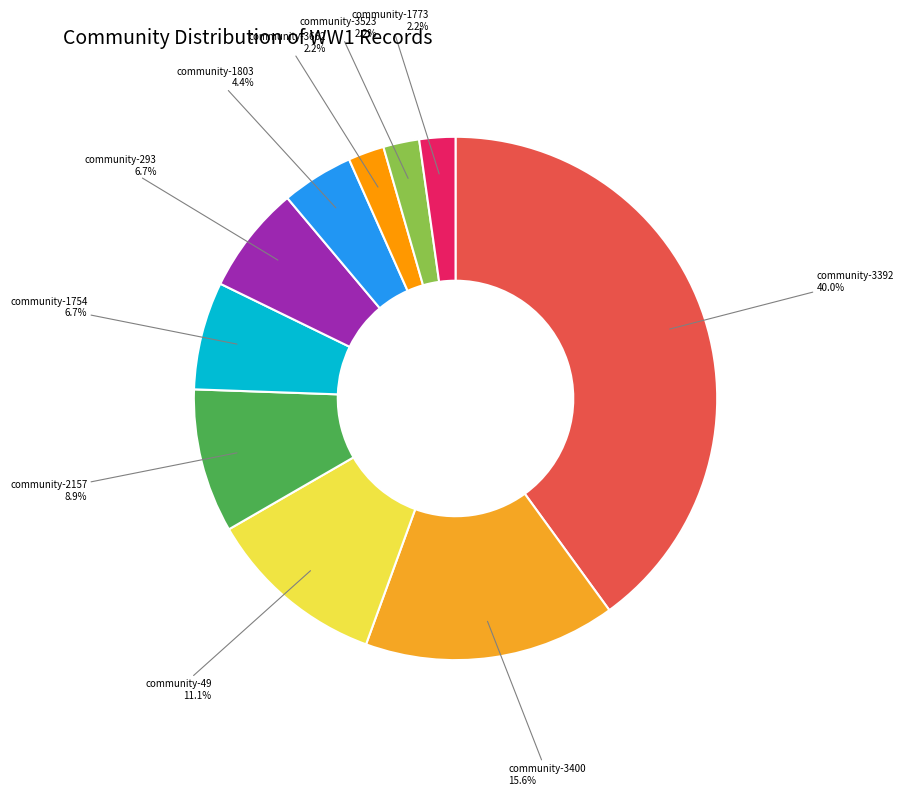

What is the ratio of the value at community-3523 to the value at community-3392?

0.1